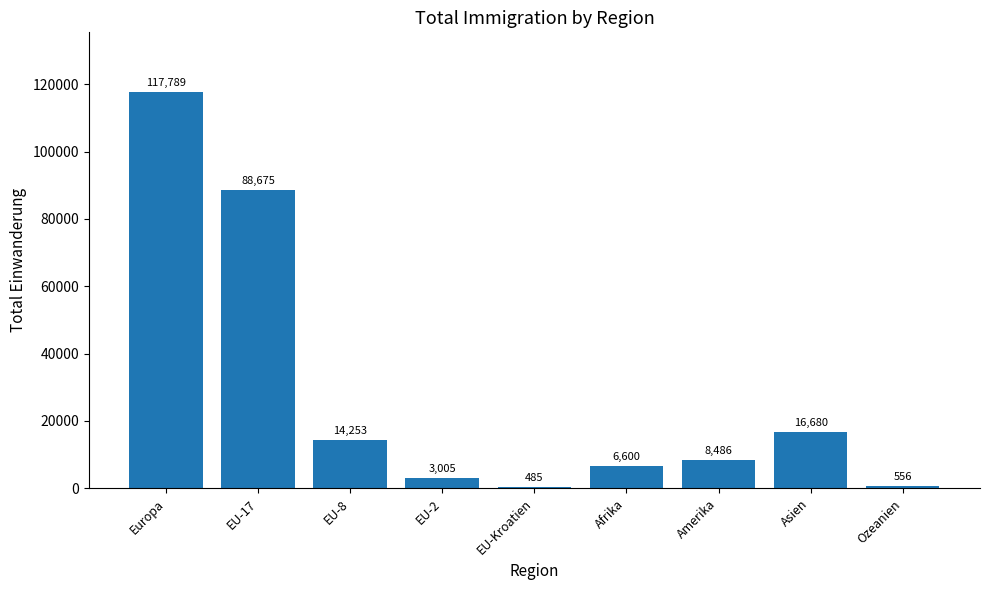

Rank the categories by value from highest to lowest.

Europa, EU-17, Asien, EU-8, Amerika, Afrika, EU-2, Ozeanien, EU-Kroatien